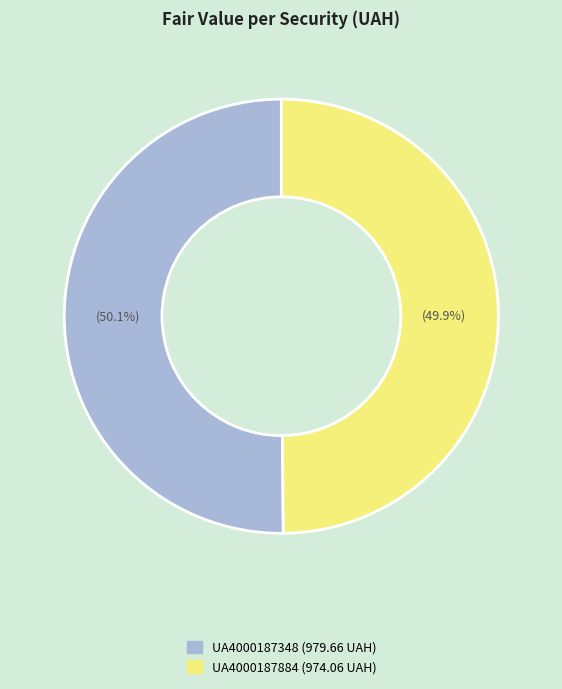

The UA4000187348 slice represents 36% of the pie. True or false?

False